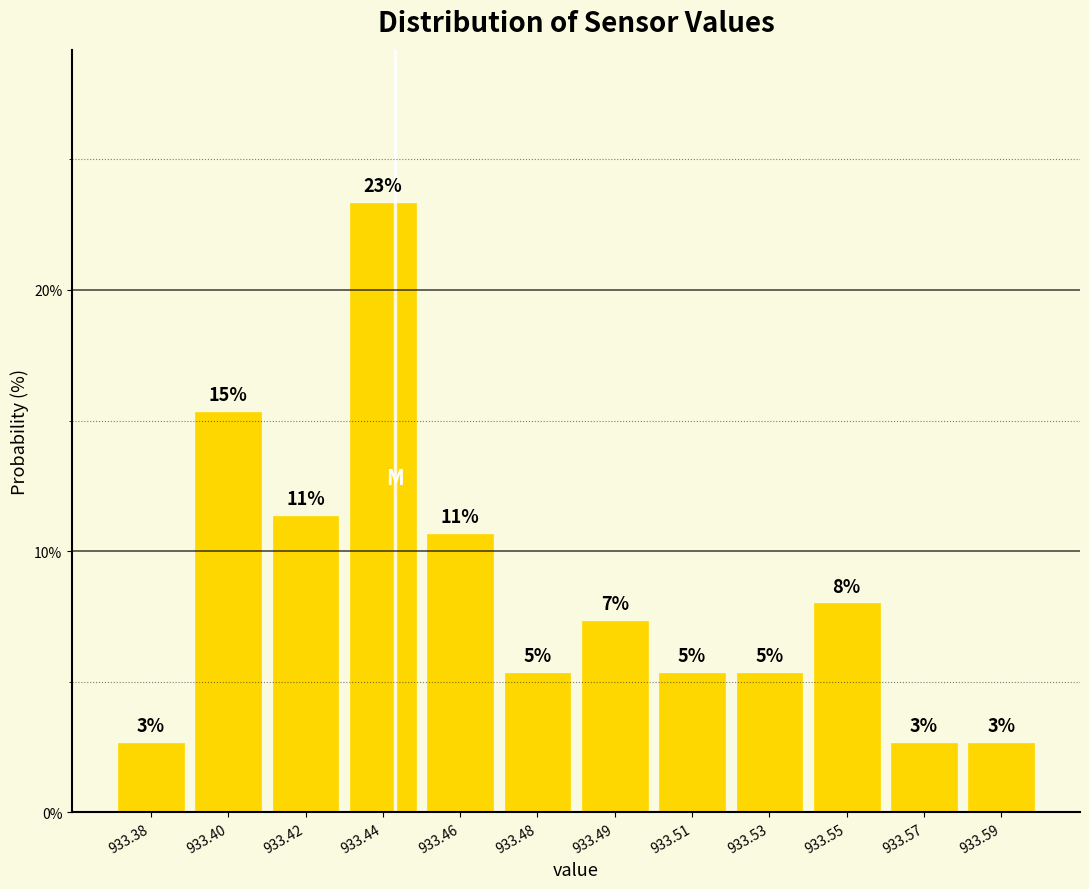

How many bars are there in total?

12